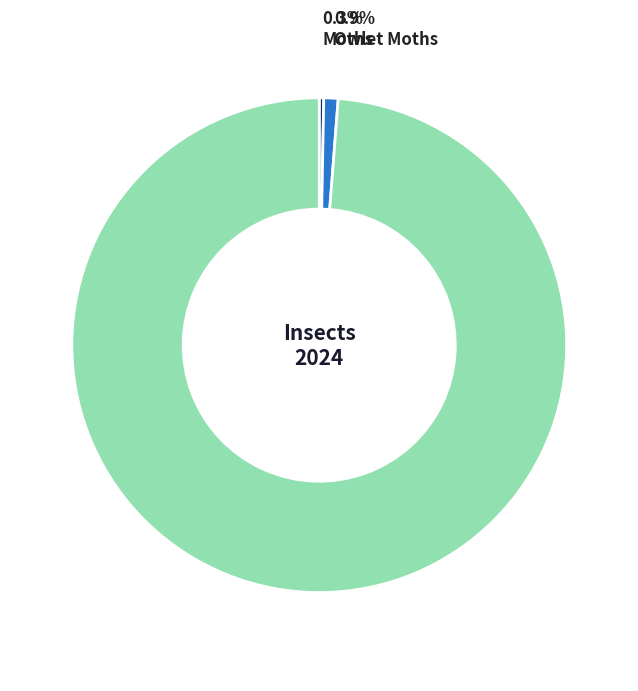

Is there any slice that represents more than half of the pie?

Yes